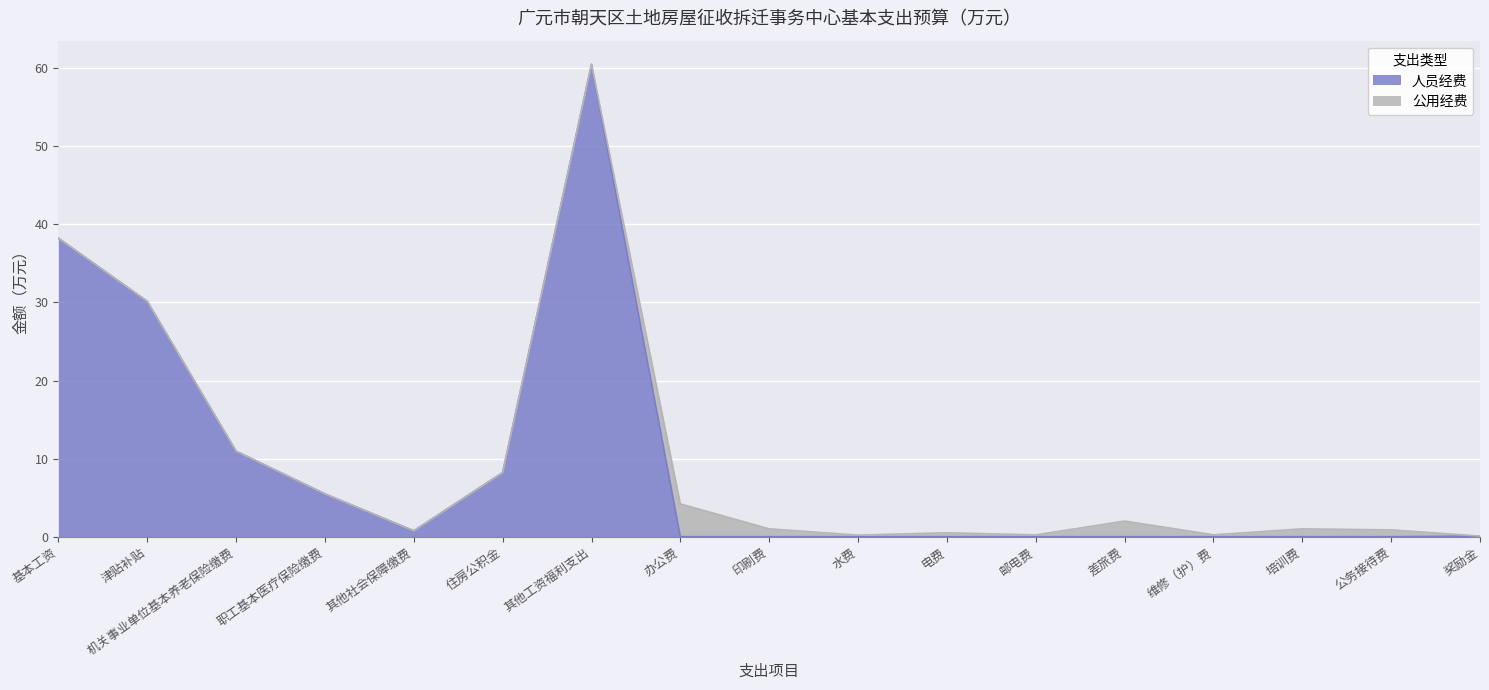

Which has a higher value, 住房公积金 or 机关事业单位基本养老保险缴费?

机关事业单位基本养老保险缴费